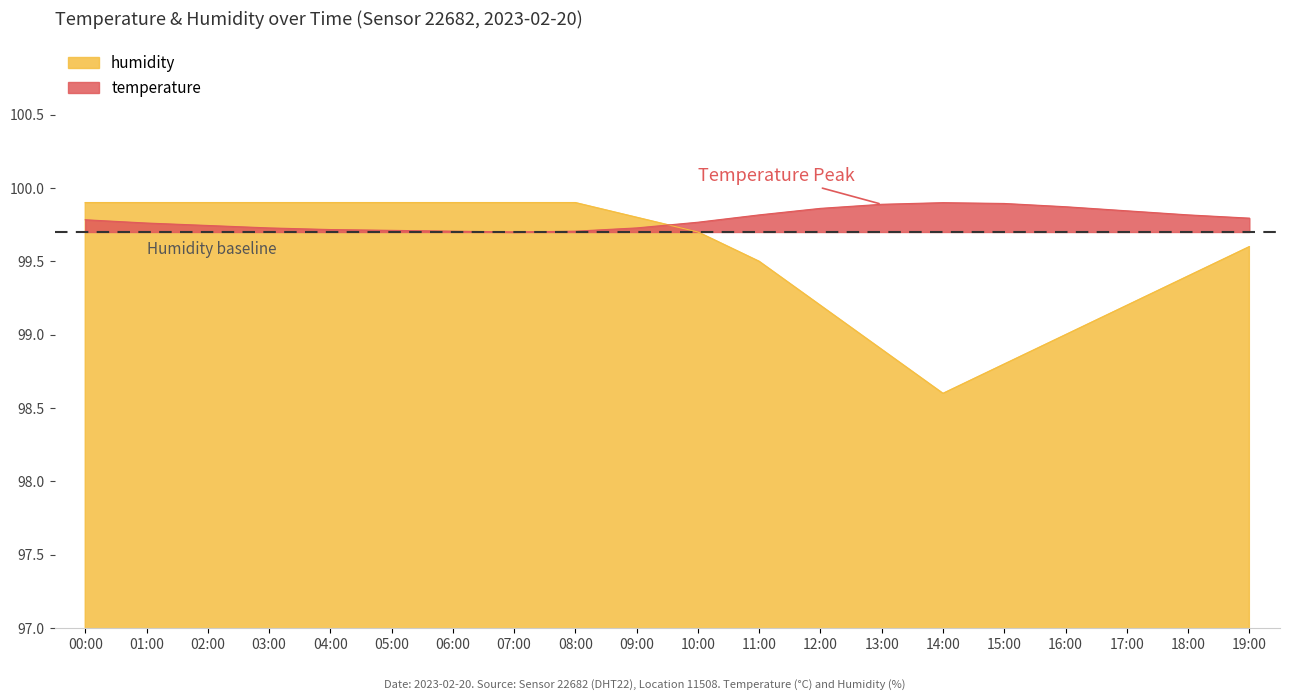

True or false: humidity and temperature cross at least once.

True